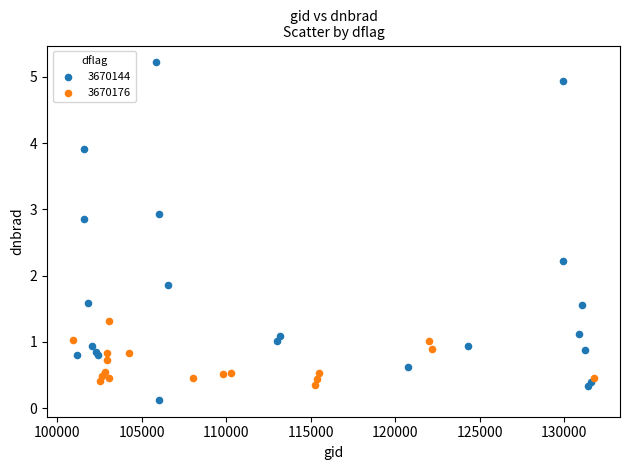

Which series has the largest Y range (max minus min)?

3670144